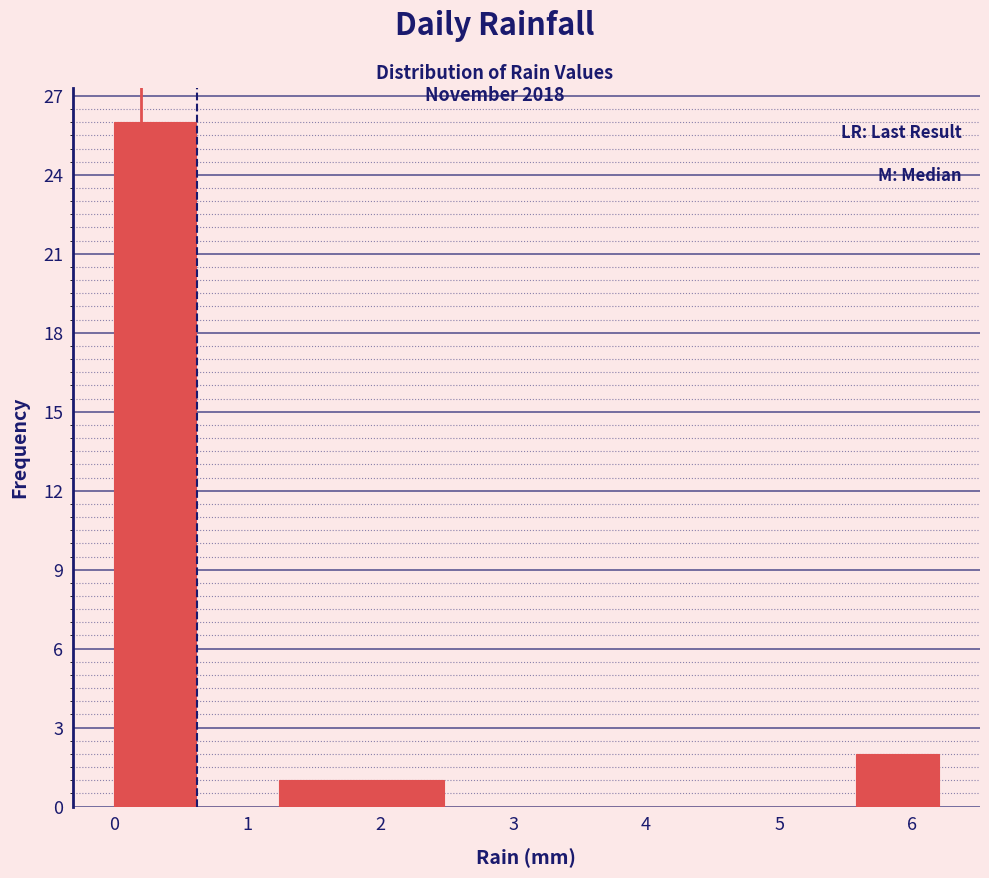

Reading left to right, list every bar in this chart as the range it spans on the x-axis followed by its height. Neither the bar edges nor the heights are printed on the chart, so give them approximately, as read against the axes.

0.00 to 0.62: 26
0.62 to 1.24: 0
1.24 to 1.86: 1
1.86 to 2.48: 1
2.48 to 3.10: 0
3.10 to 3.72: 0
3.72 to 4.34: 0
4.34 to 4.96: 0
4.96 to 5.58: 0
5.58 to 6.20: 2